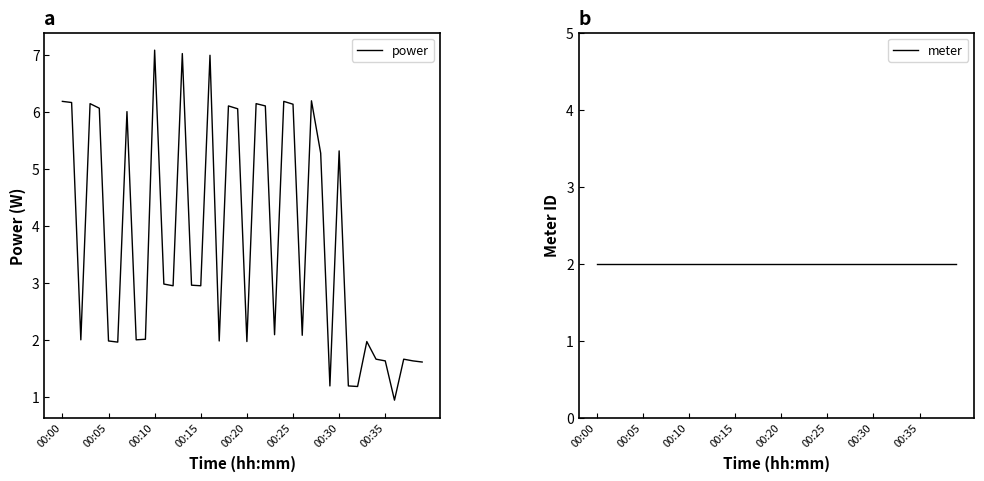

True or false: power has a value of 1.3 at 00:30.

False